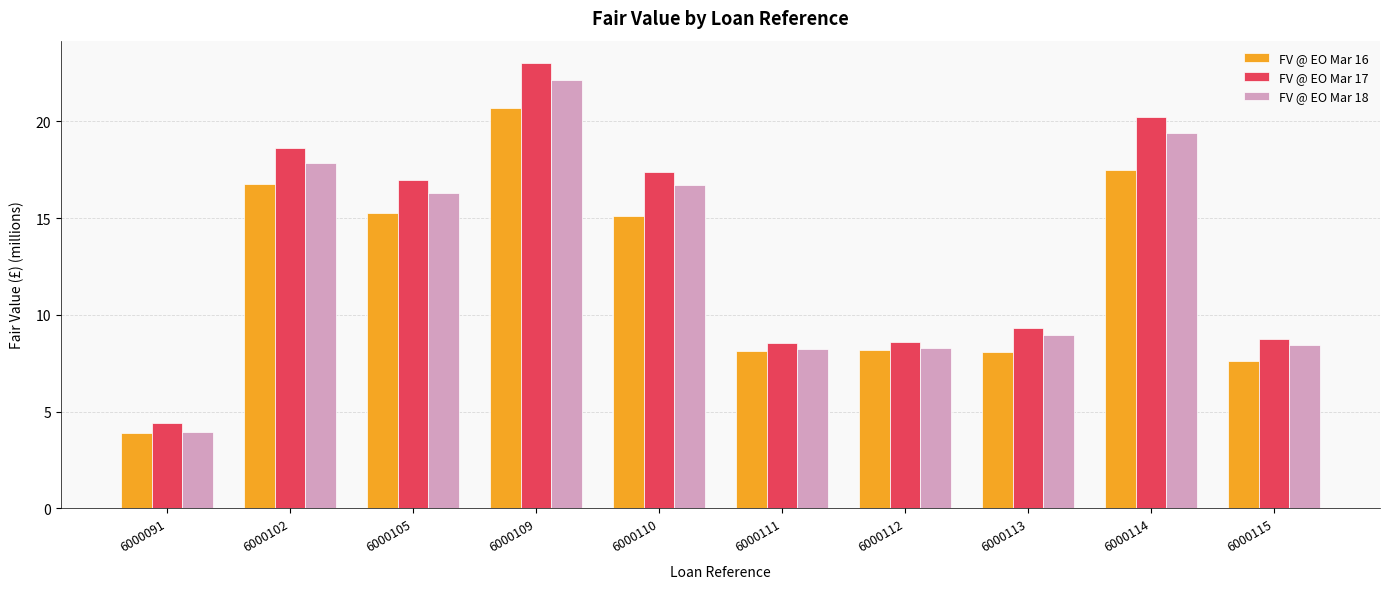

At which category does the chart reach its peak across all series?

6000109